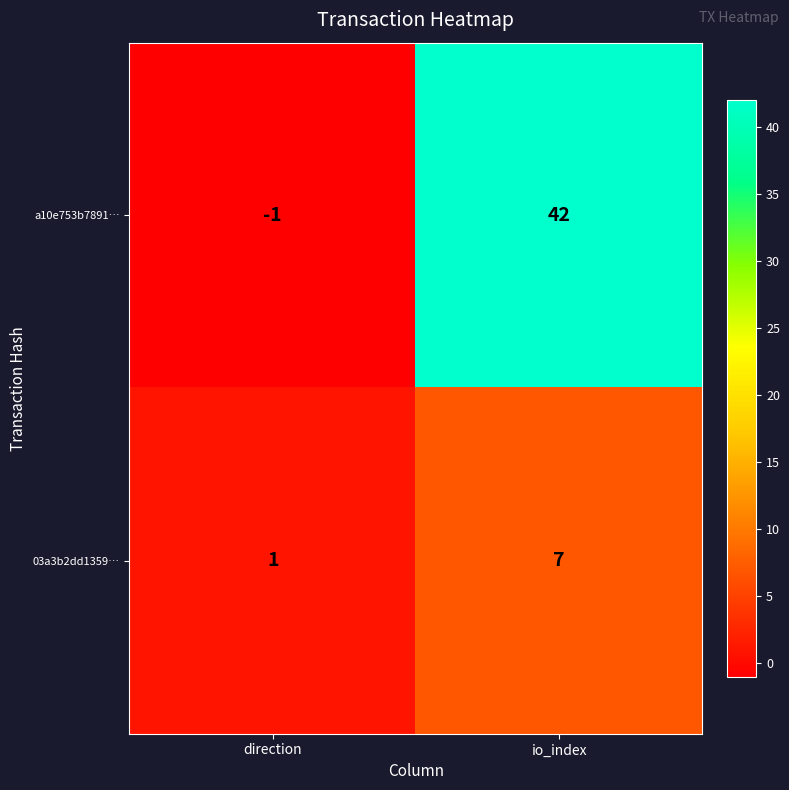

What is the difference between the a10e753b7891… values at io_index and direction?

43